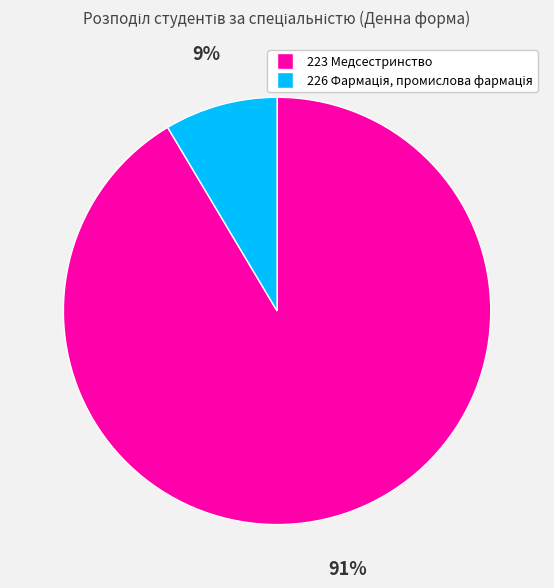

Count the number of slices in the pie.

2